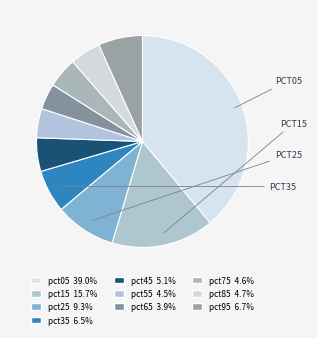

How many segments does this pie chart have?

10